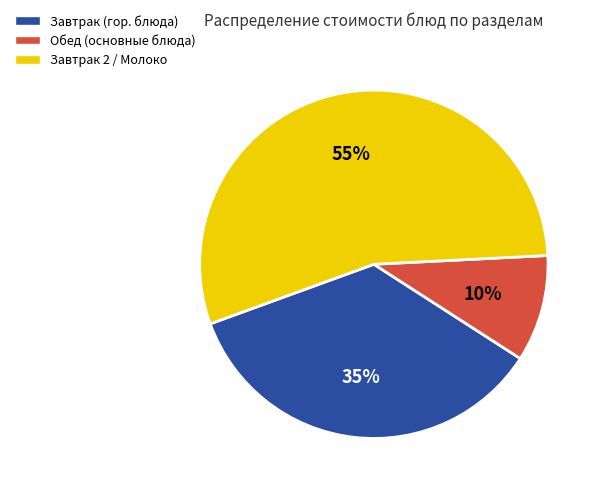

To the nearest percent, what is the average slice percentage?

33%